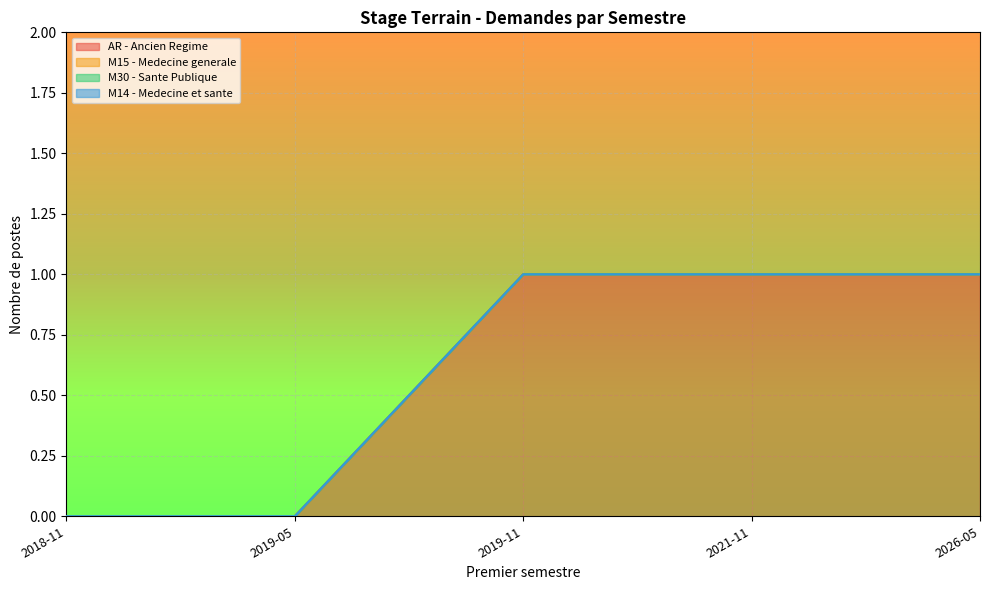

How many lines are shown in the chart?

4